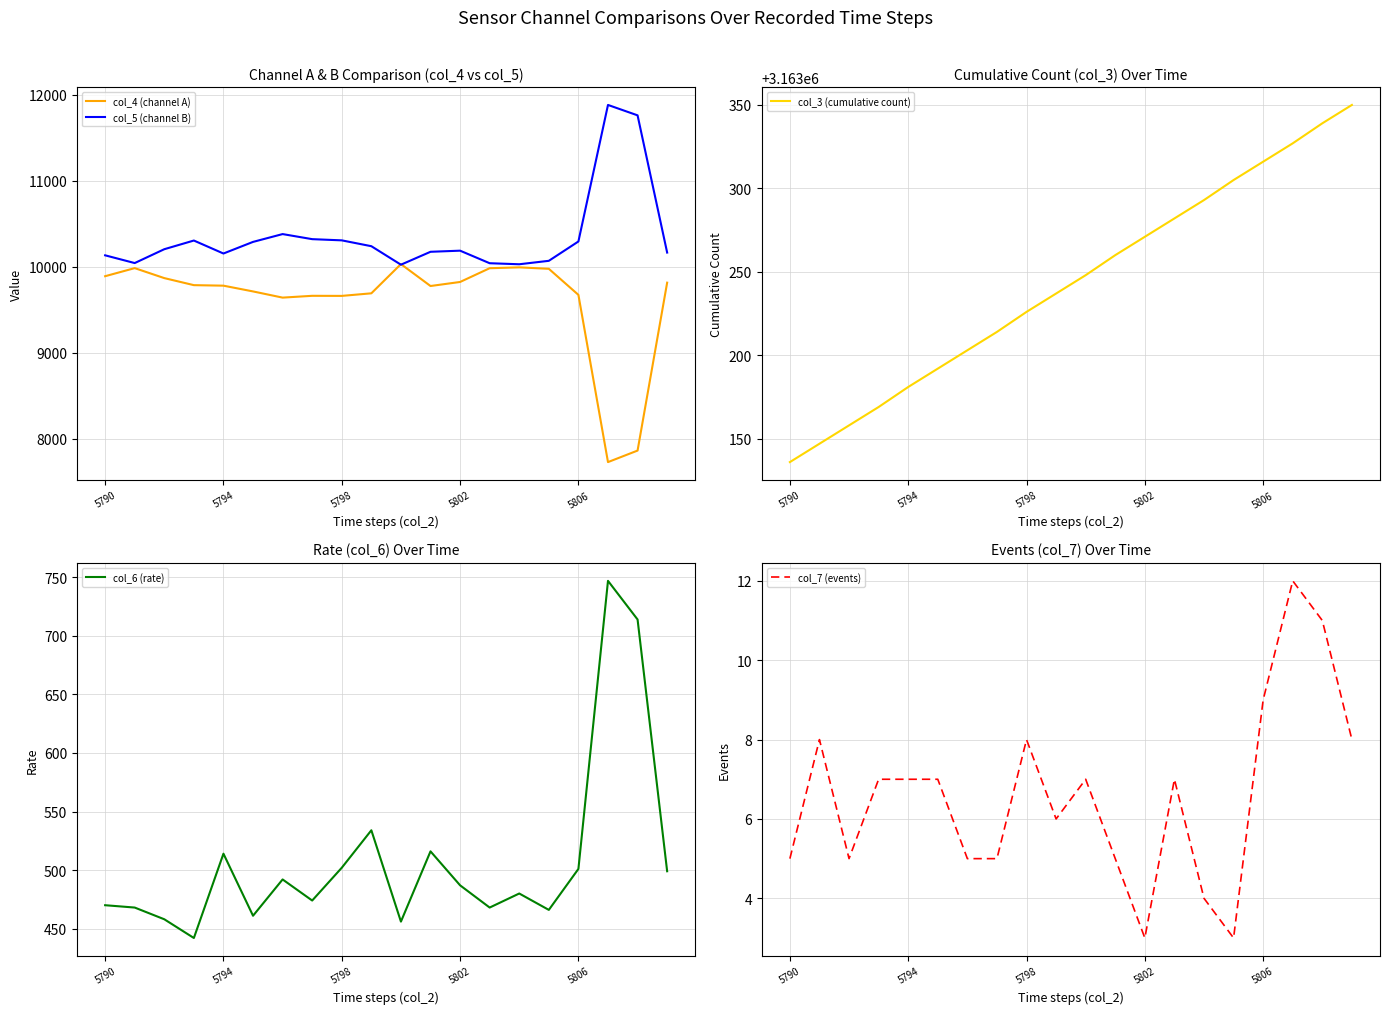

The value of col_4 (channel A) at 11 is 9775. True or false?

True